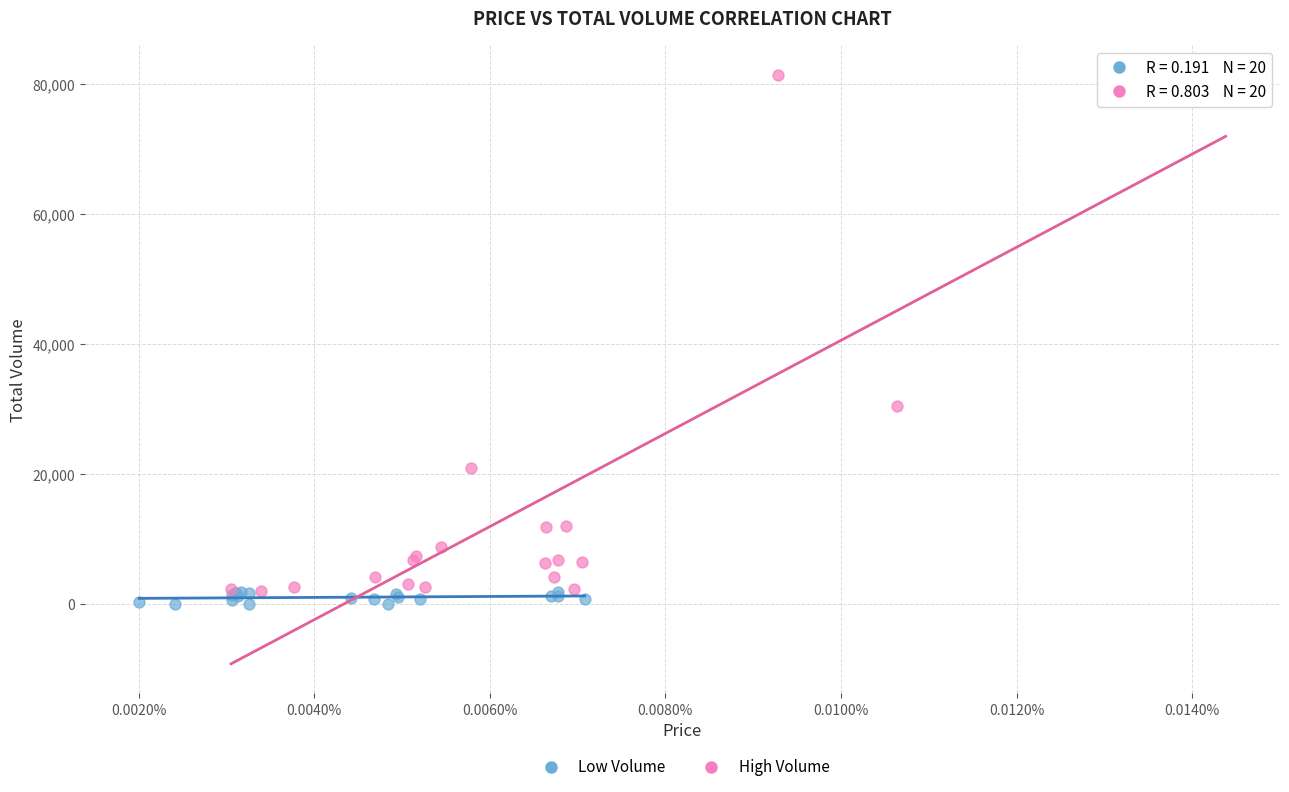

What are all the series names shown in the legend?

Low Volume, High Volume